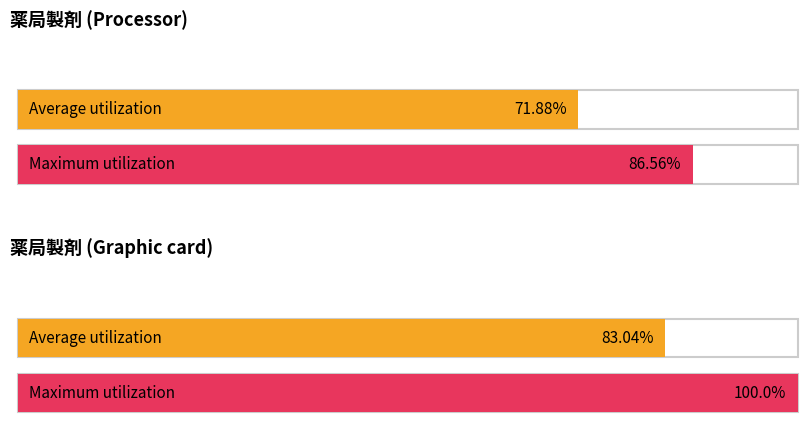

List the series in order of their peak value, lowest first.

Average utilization, Maximum utilization